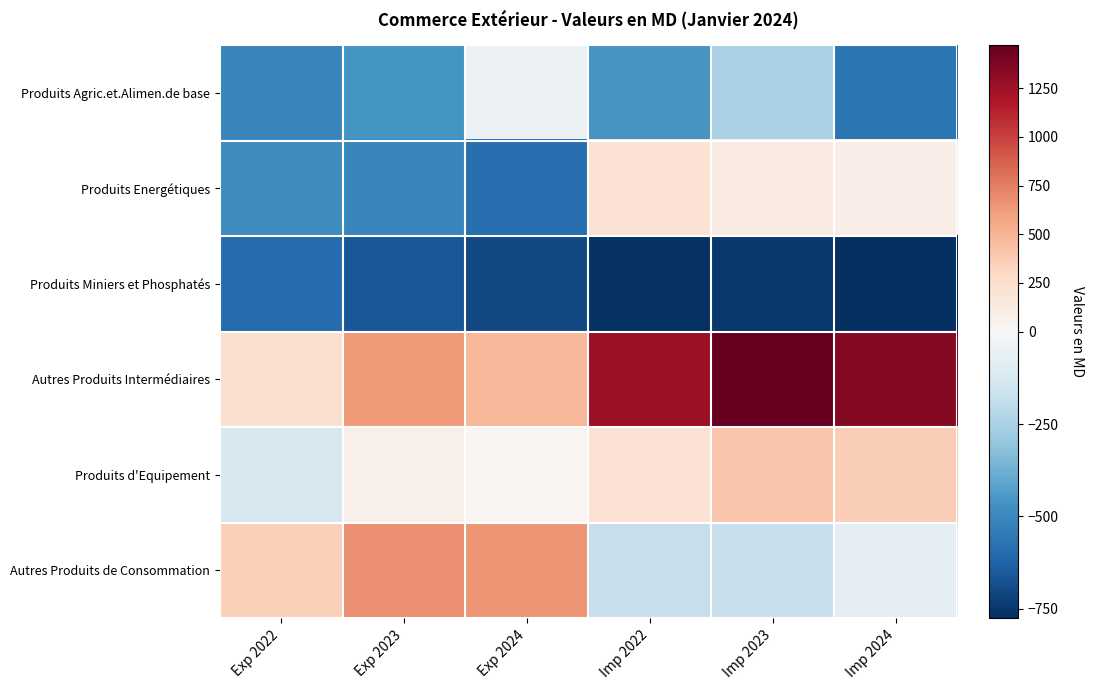

Reading right to left, what are all the values shown in this chart?

Produits Agric.et.Alimen.de base: Imp 2024=-564.6	Imp 2023=-251.2	Imp 2022=-460.4	Exp 2024=-48.2	Exp 2023=-460.6	Exp 2022=-515.0
Produits Energétiques: Imp 2024=100.2	Imp 2023=135.7	Imp 2022=217.9	Exp 2024=-583.4	Exp 2023=-503.9	Exp 2022=-480.1
Produits Miniers et Phosphatés: Imp 2024=-775.7	Imp 2023=-748.1	Imp 2022=-768.9	Exp 2024=-697.3	Exp 2023=-657.0	Exp 2022=-599.8
Autres Produits Intermédiaires: Imp 2024=1351.4	Imp 2023=1470.9	Imp 2022=1271.7	Exp 2024=491.8	Exp 2023=621.7	Exp 2022=233.1
Produits d'Equipement: Imp 2024=364.7	Imp 2023=412.0	Imp 2022=214.5	Exp 2024=34.1	Exp 2023=71.0	Exp 2022=-126.6
Autres Produits de Consommation: Imp 2024=-74.3	Imp 2023=-180.7	Imp 2022=-175.8	Exp 2024=654.1	Exp 2023=671.9	Exp 2022=355.0